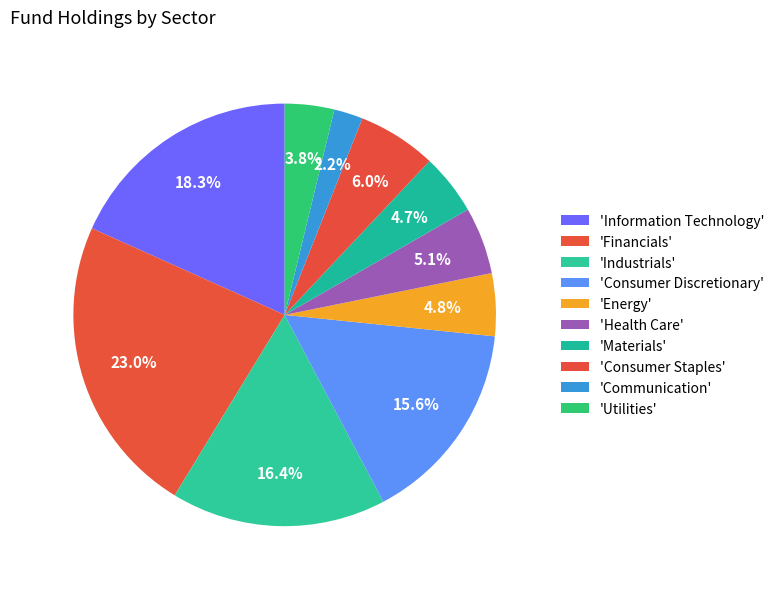

Count the number of slices in the pie.

10